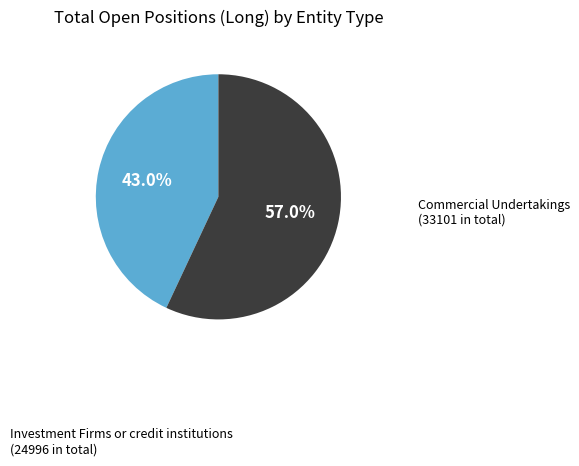

How many slices are in this pie chart?

2